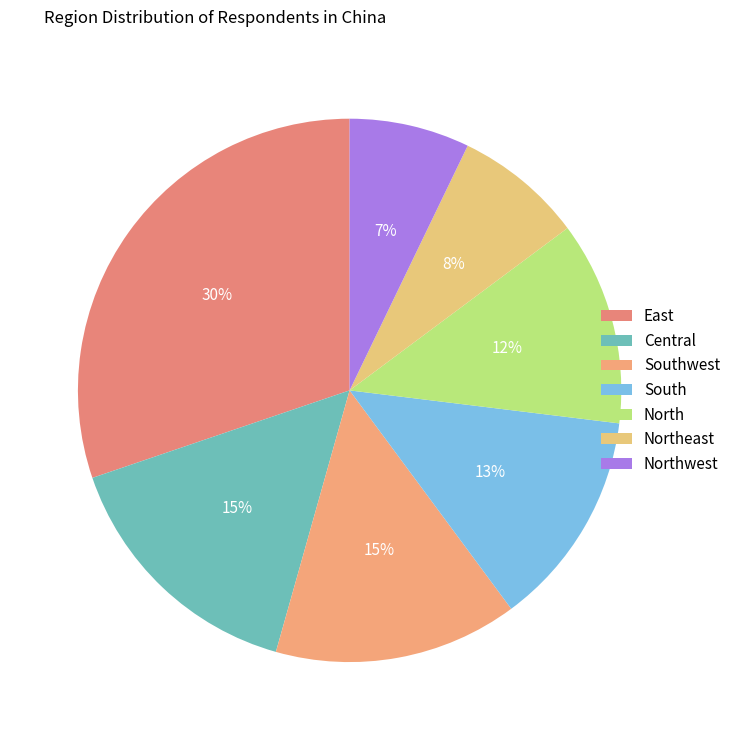

Do East and Northwest together represent more than half of the pie?

No